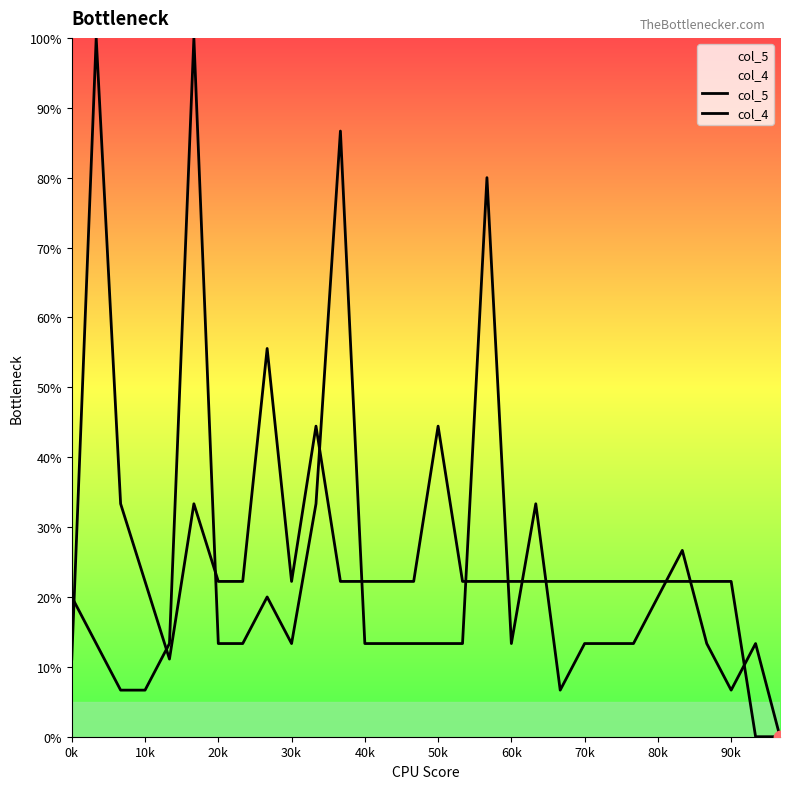

Which series has the largest Y range (max minus min)?

col_5